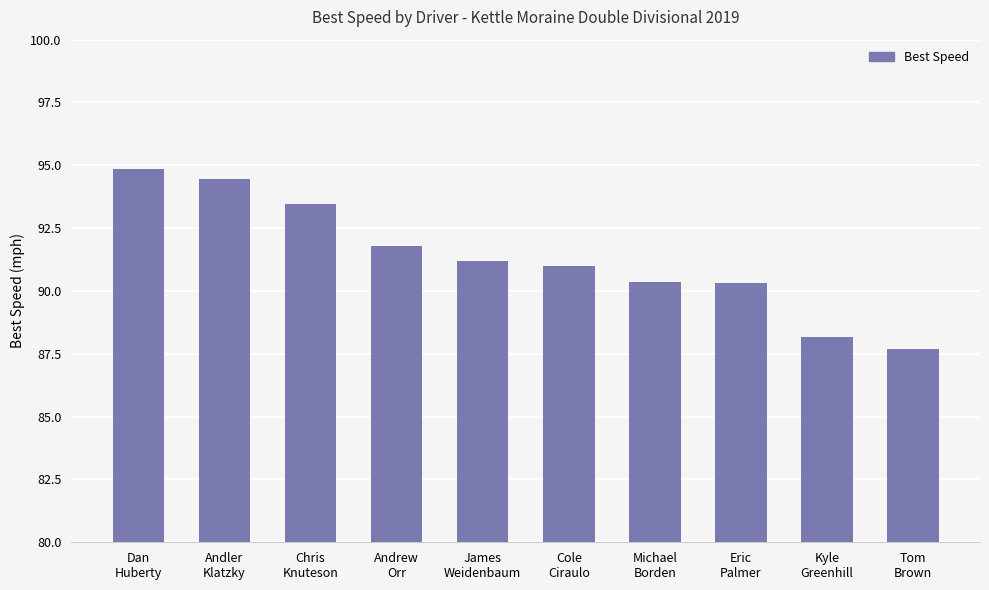

What is the greatest value displayed?

94.9